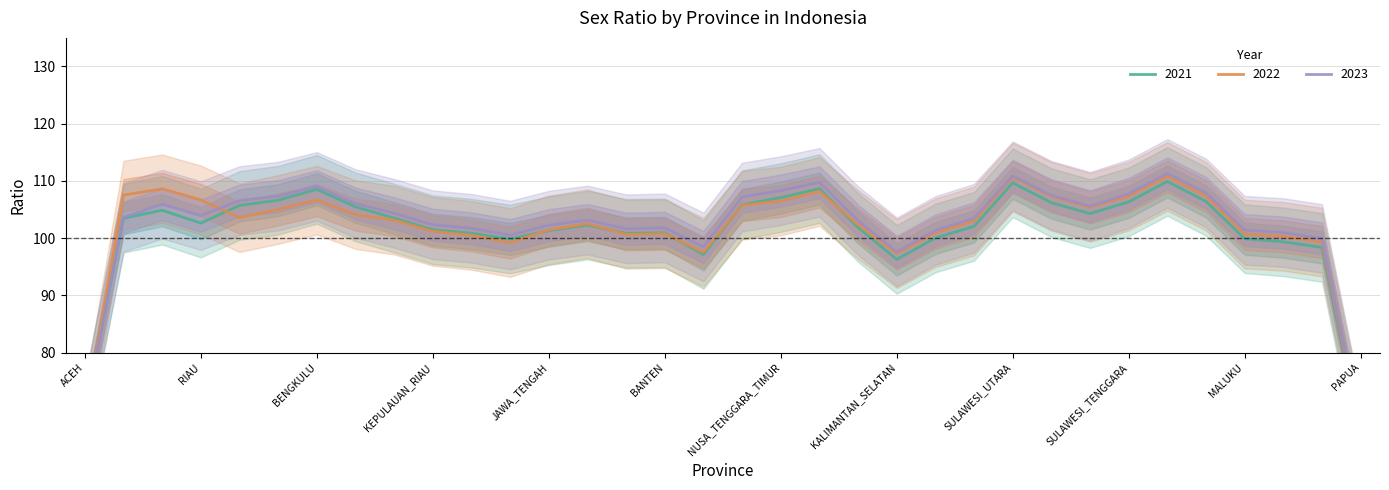

What is the label of the 32nd point from the right?

SUMATERA_BARAT